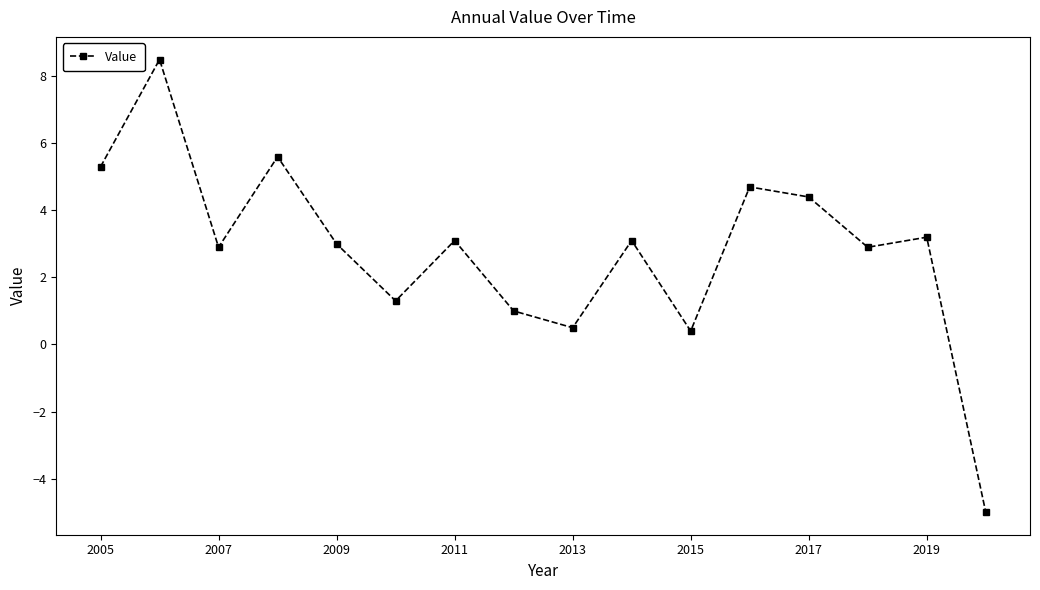

What is the sum of all values?

44.9